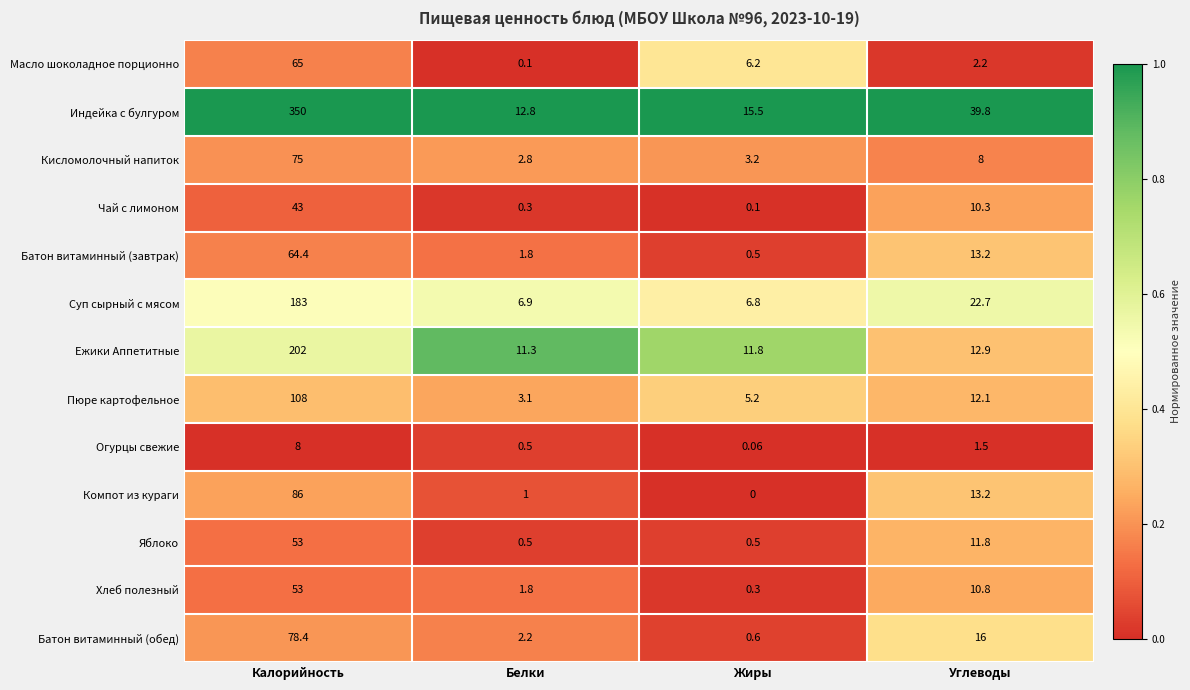

At which label does Индейка с булгуром first exceed 39?

Калорийность